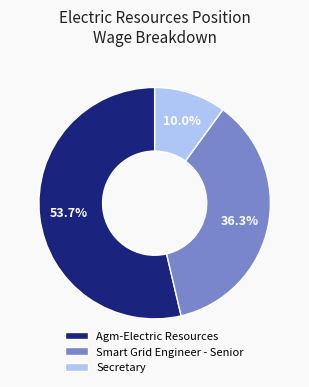

How many slices are in this pie chart?

3